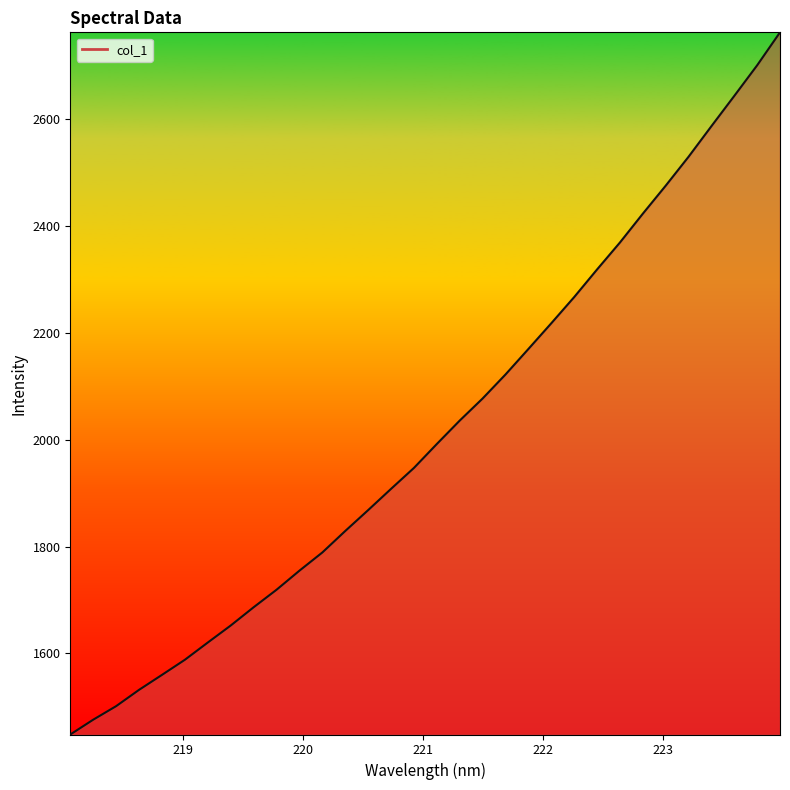

What is the minimum value shown in the chart?

1448.3